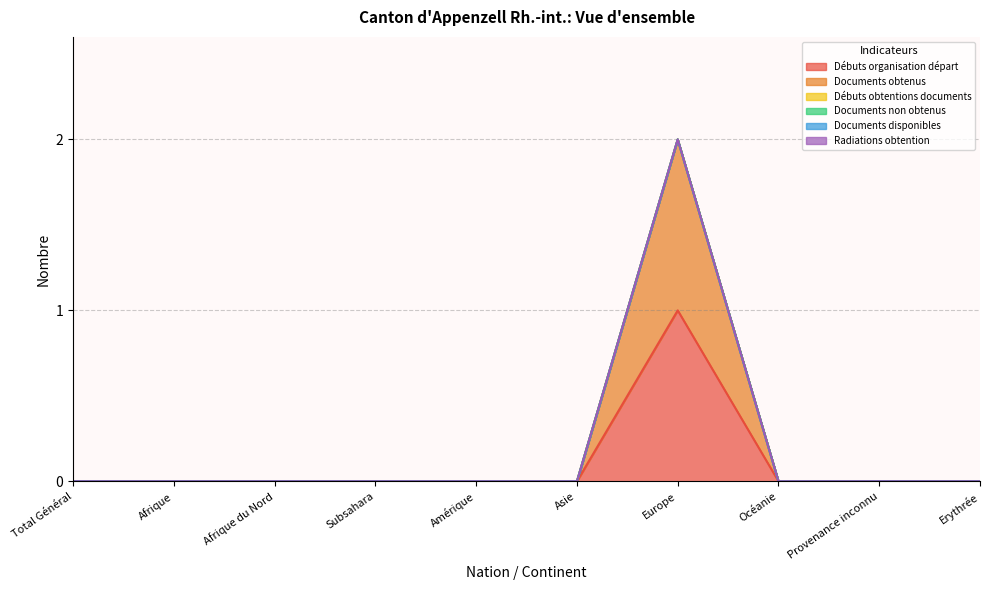

Reading left to right, what are all the values shown in this chart?

Débuts organisation départ: Total Général=0	Afrique=0	Afrique du Nord=0	Subsahara=0	Amérique=0	Asie=0	Europe=1	Océanie=0	Provenance inconnu=0	Erythrée=0
Documents obtenus: Total Général=0	Afrique=0	Afrique du Nord=0	Subsahara=0	Amérique=0	Asie=0	Europe=1	Océanie=0	Provenance inconnu=0	Erythrée=0
Débuts obtentions documents: Total Général=0	Afrique=0	Afrique du Nord=0	Subsahara=0	Amérique=0	Asie=0	Europe=0	Océanie=0	Provenance inconnu=0	Erythrée=0
Documents non obtenus: Total Général=0	Afrique=0	Afrique du Nord=0	Subsahara=0	Amérique=0	Asie=0	Europe=0	Océanie=0	Provenance inconnu=0	Erythrée=0
Documents disponibles: Total Général=0	Afrique=0	Afrique du Nord=0	Subsahara=0	Amérique=0	Asie=0	Europe=0	Océanie=0	Provenance inconnu=0	Erythrée=0
Radiations obtention: Total Général=0	Afrique=0	Afrique du Nord=0	Subsahara=0	Amérique=0	Asie=0	Europe=0	Océanie=0	Provenance inconnu=0	Erythrée=0